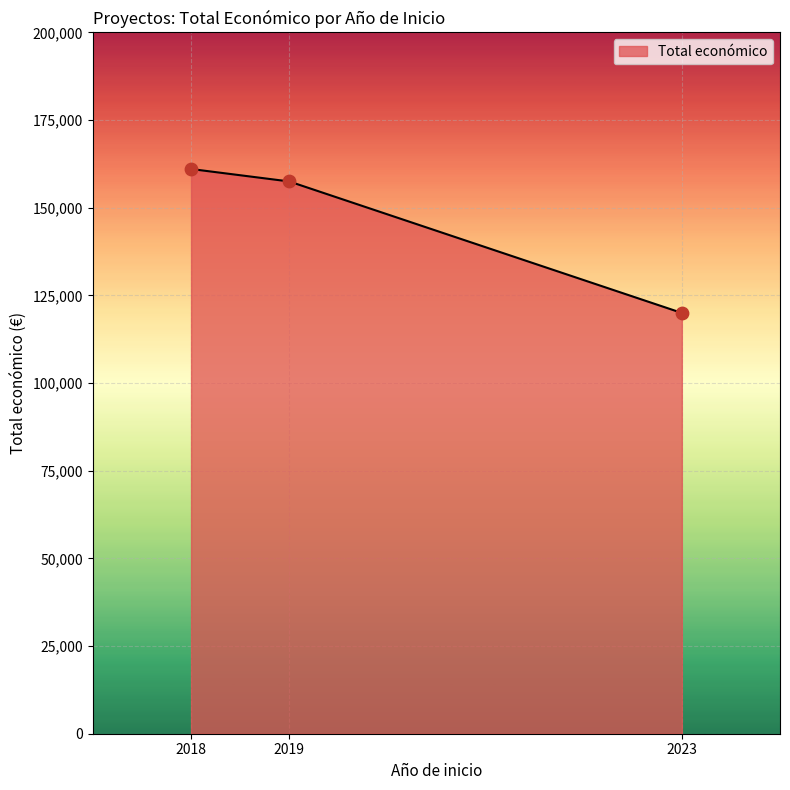

What is the change in value from 2018 to 2023?

-41050